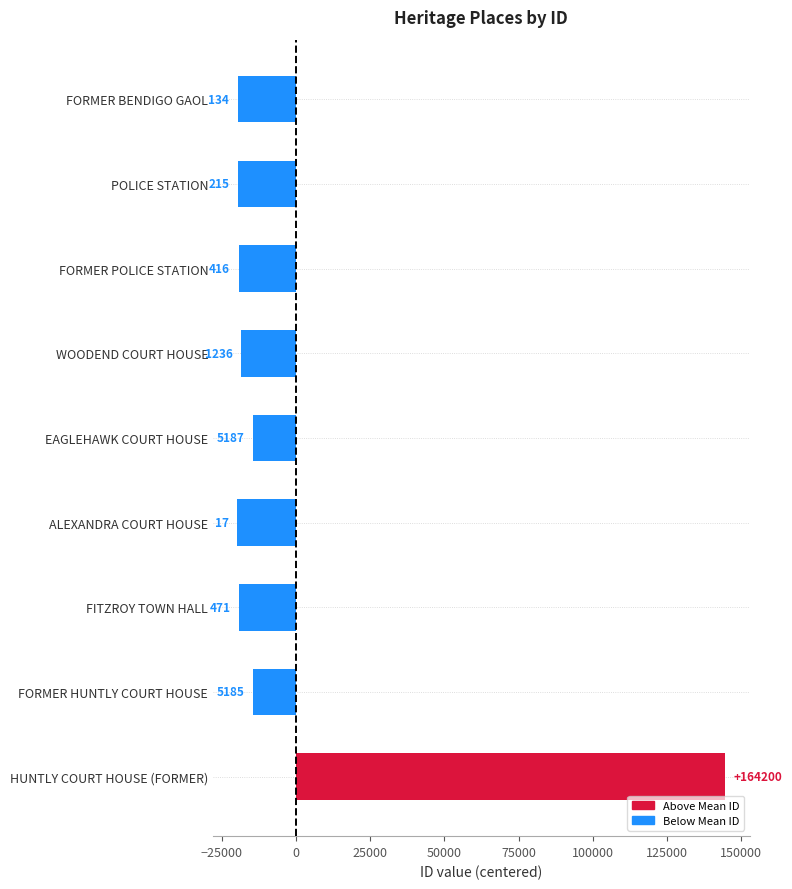

How many bars are there in total?

9